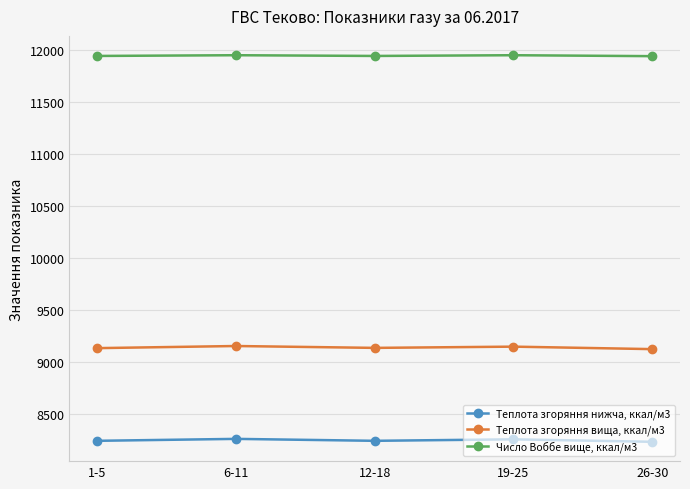

Is the value of Теплота згоряння нижча, ккал/м3 at 26-30 greater than the value of Теплота згоряння вища, ккал/м3 at 26-30?

No